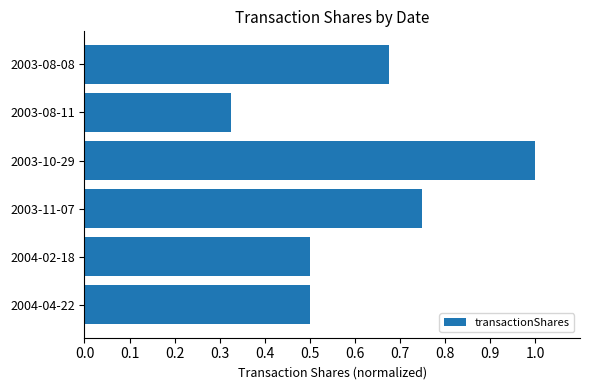

Which label corresponds to the smallest value in the chart?

2003-08-11